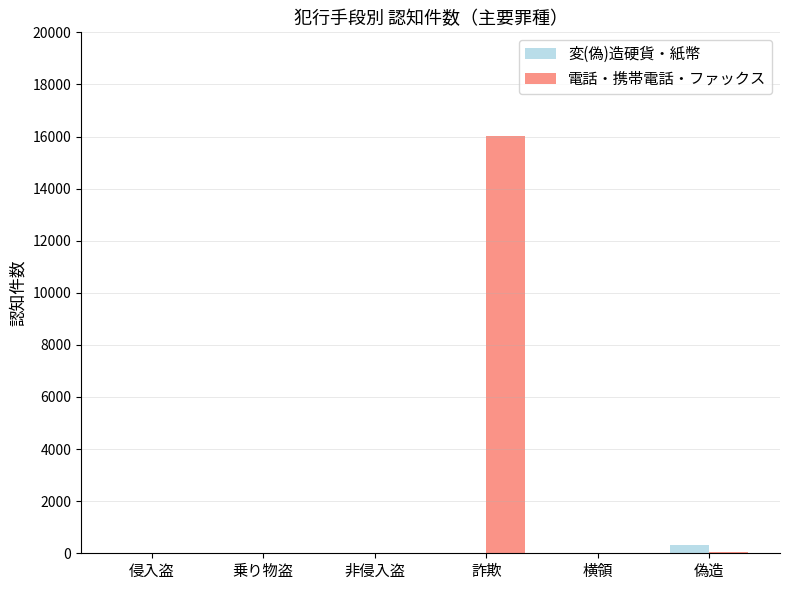

What is the greatest value displayed?

16027